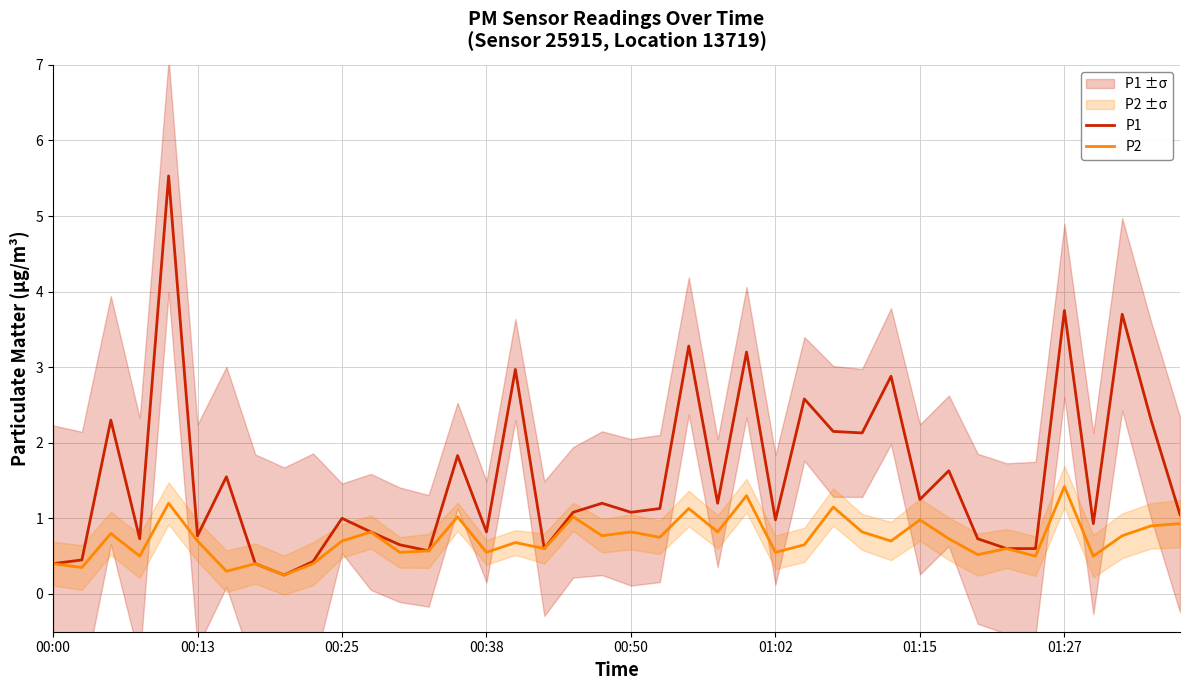

Which has a higher value, 13 or 01:15?

01:15